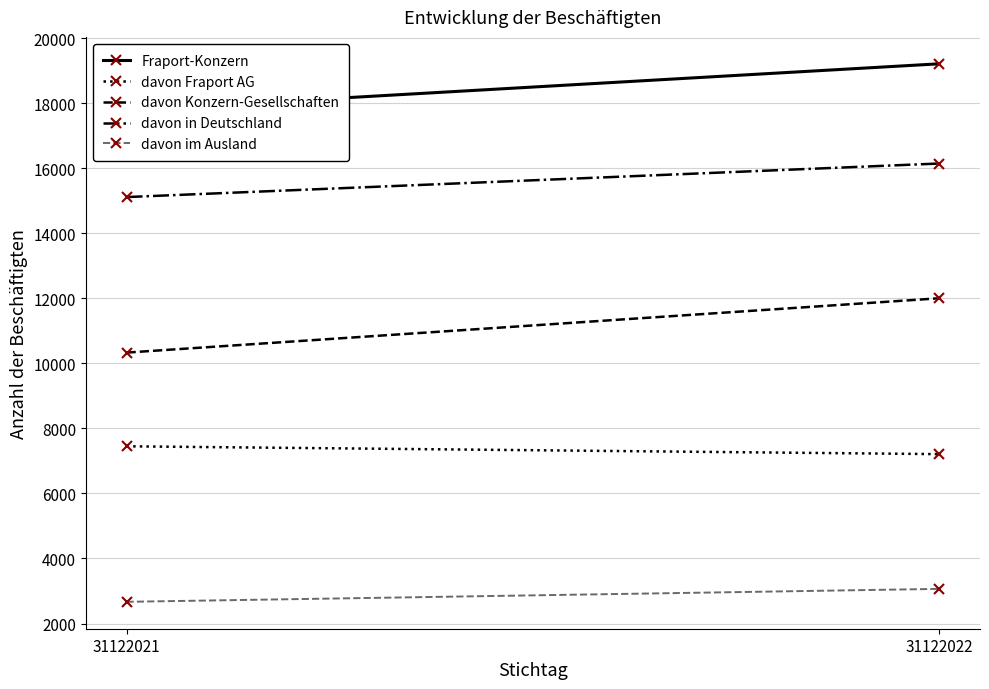

What is the sum of the davon in Deutschland values at 31122022 and 31122021?

31258